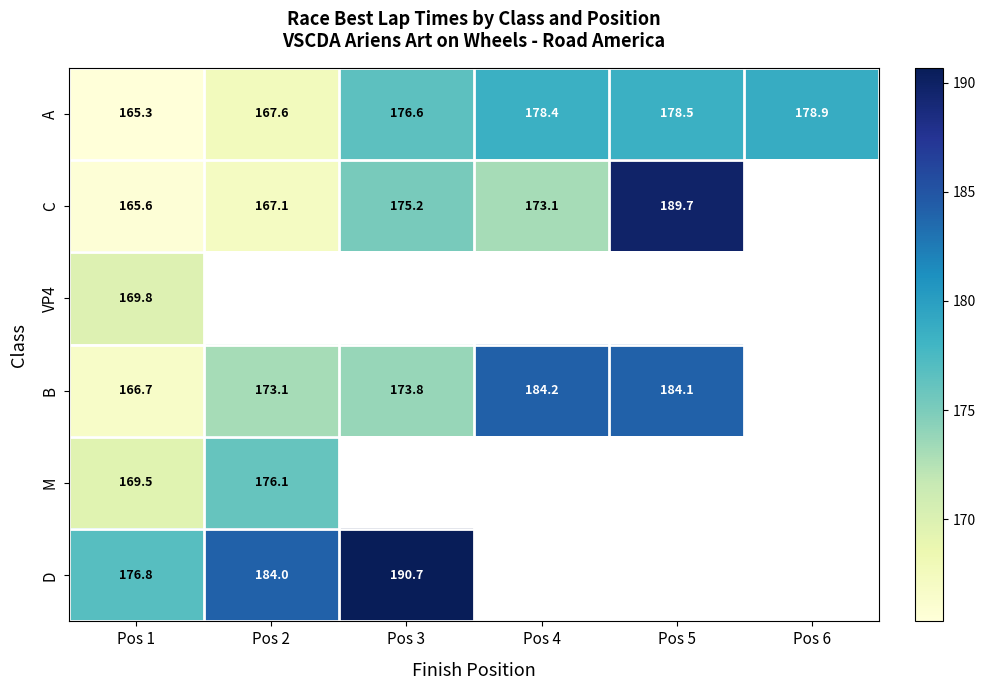

At which label is M closest to 172?

Pos 1